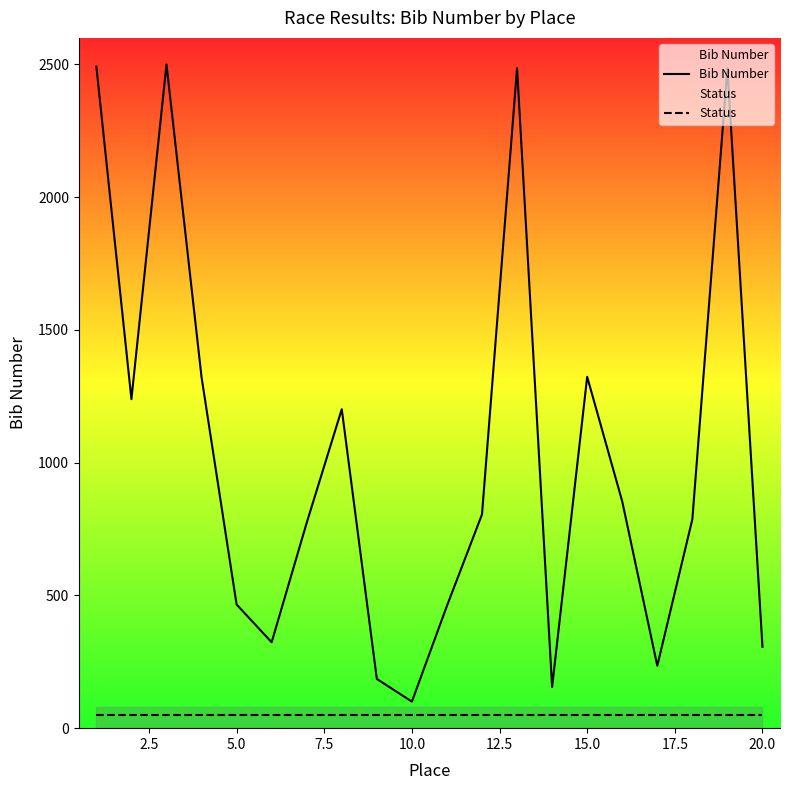

Is this an area chart (filled region under the line)?

No